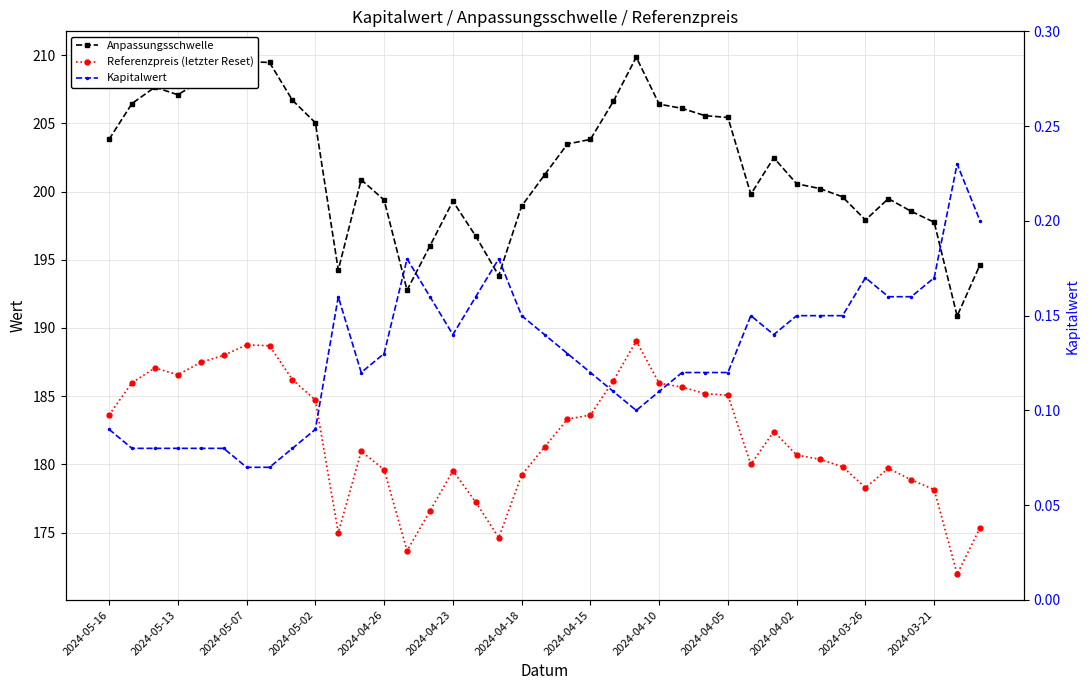

What is the minimum value shown in the chart?

0.1